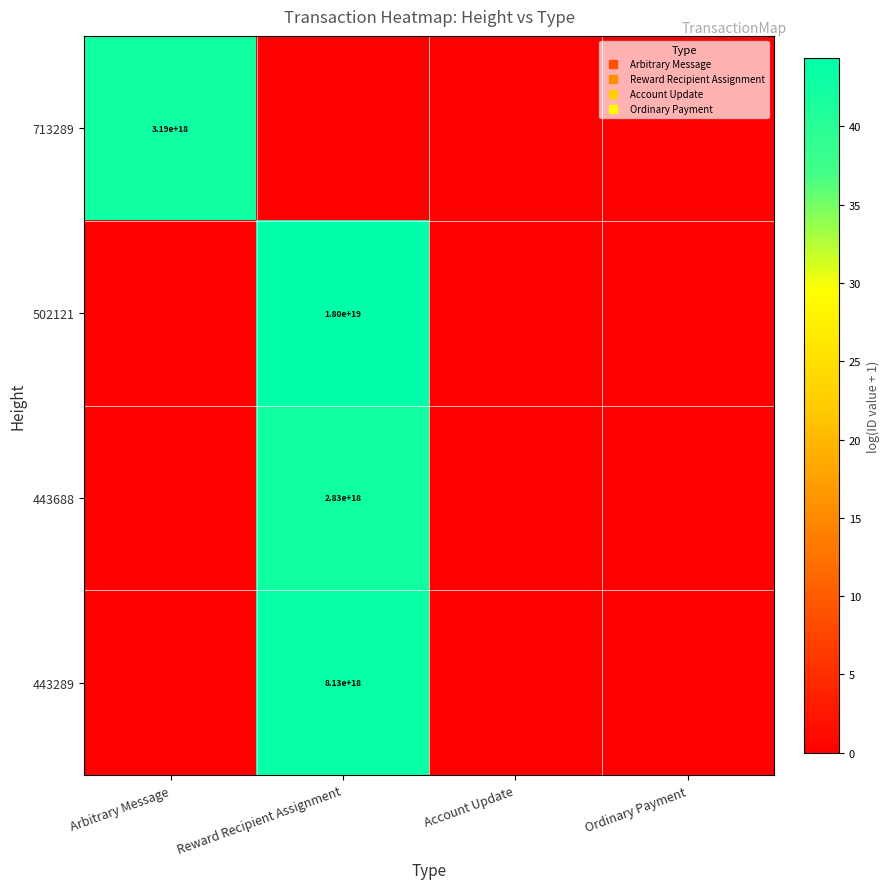

Is it true that 443289 equals -15.9 at Account Update?

False